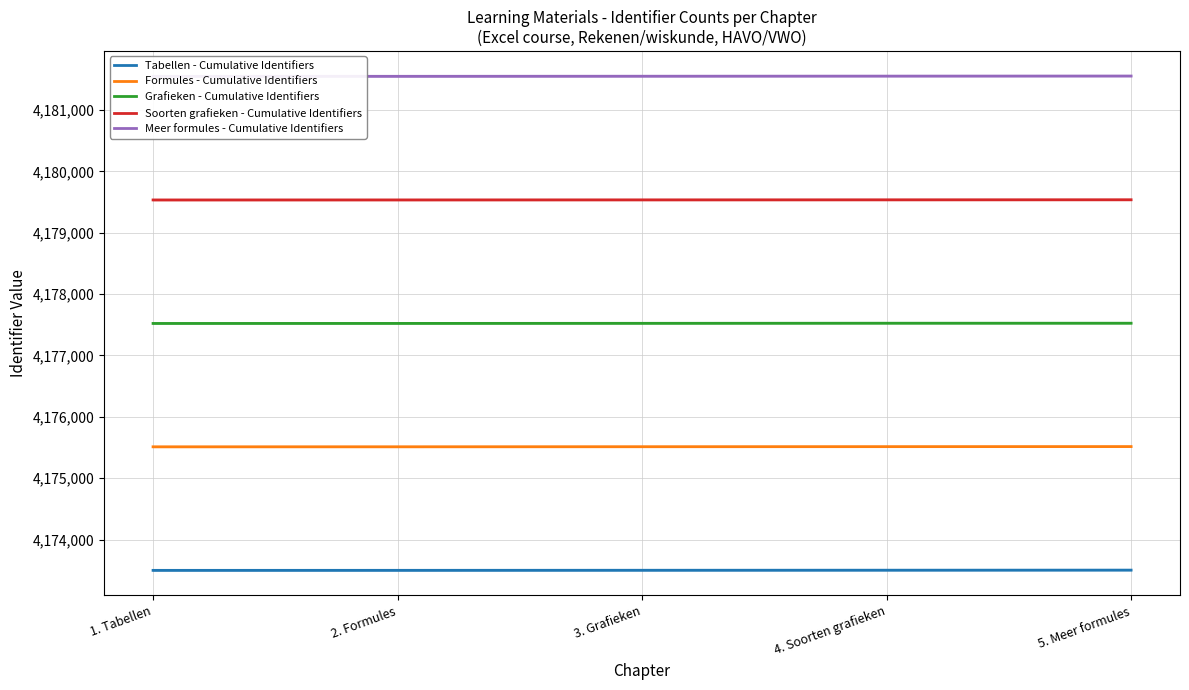

Which series has the largest total across all categories?

Meer formules - Cumulative Identifiers